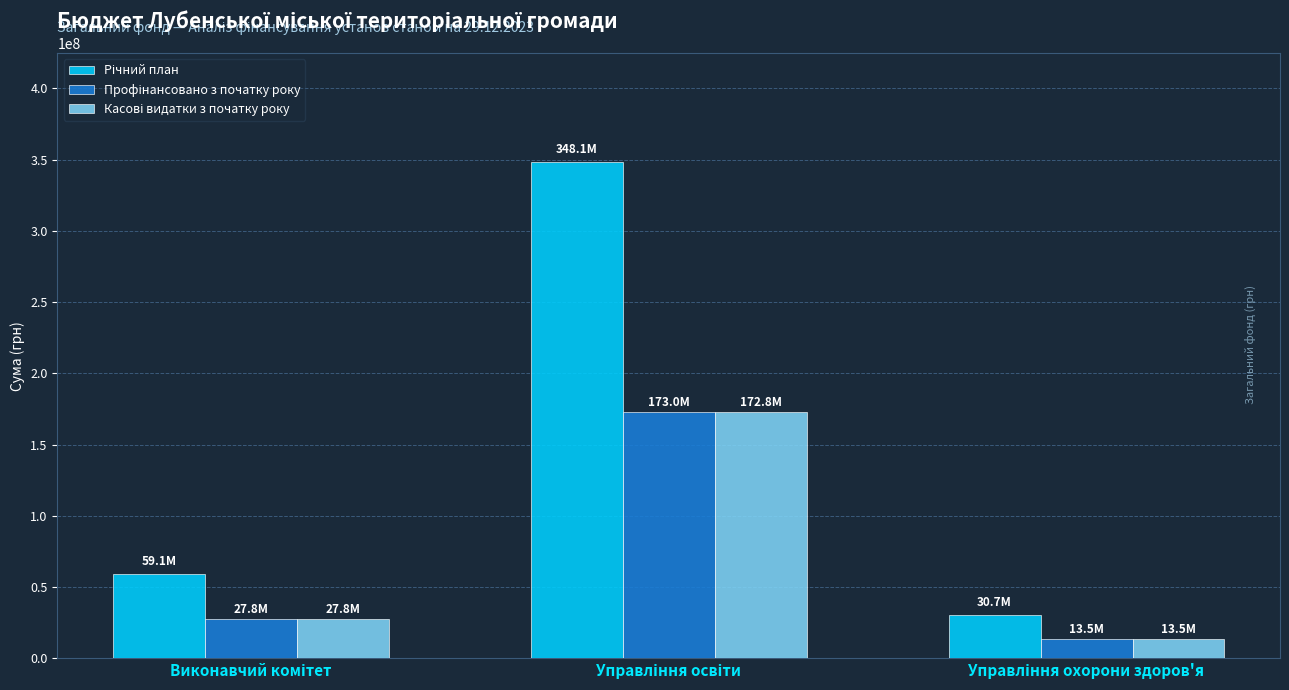

What is the smallest value displayed?

13488308